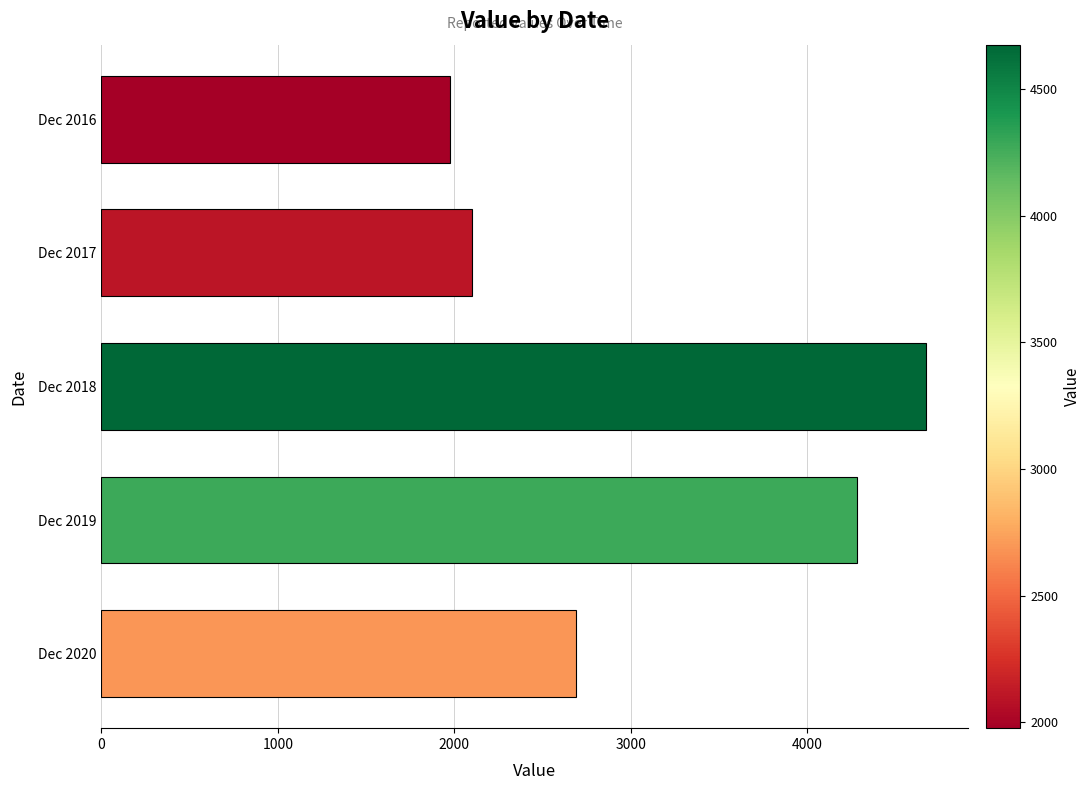

What is the change in value from Dec 2020 to Dec 2017?

-594.1